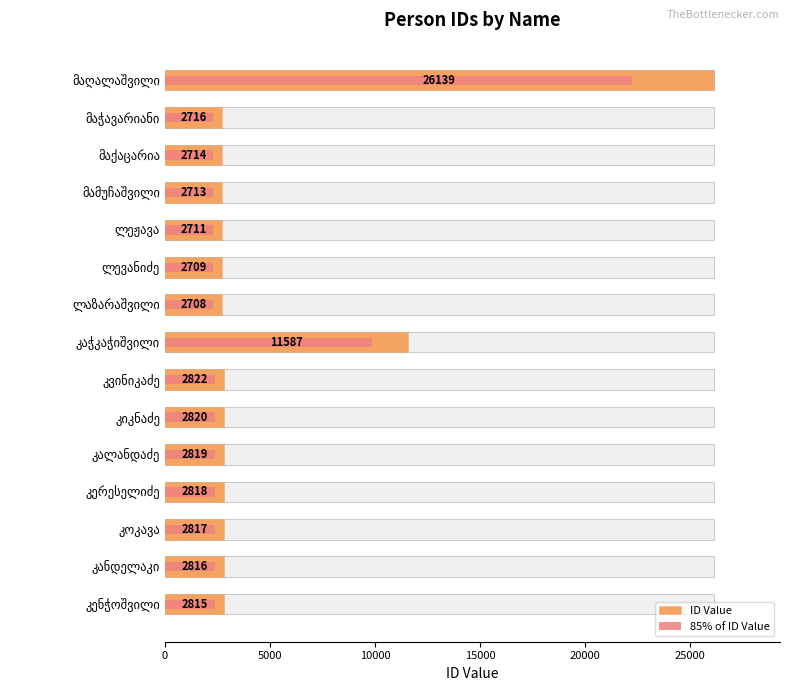

Which series has the largest total across all categories?

ID Value